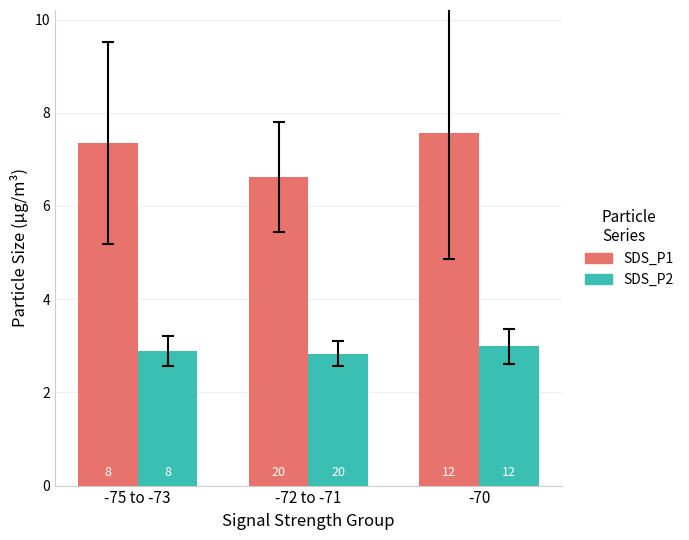

Does the chart contain stacked bars?

No